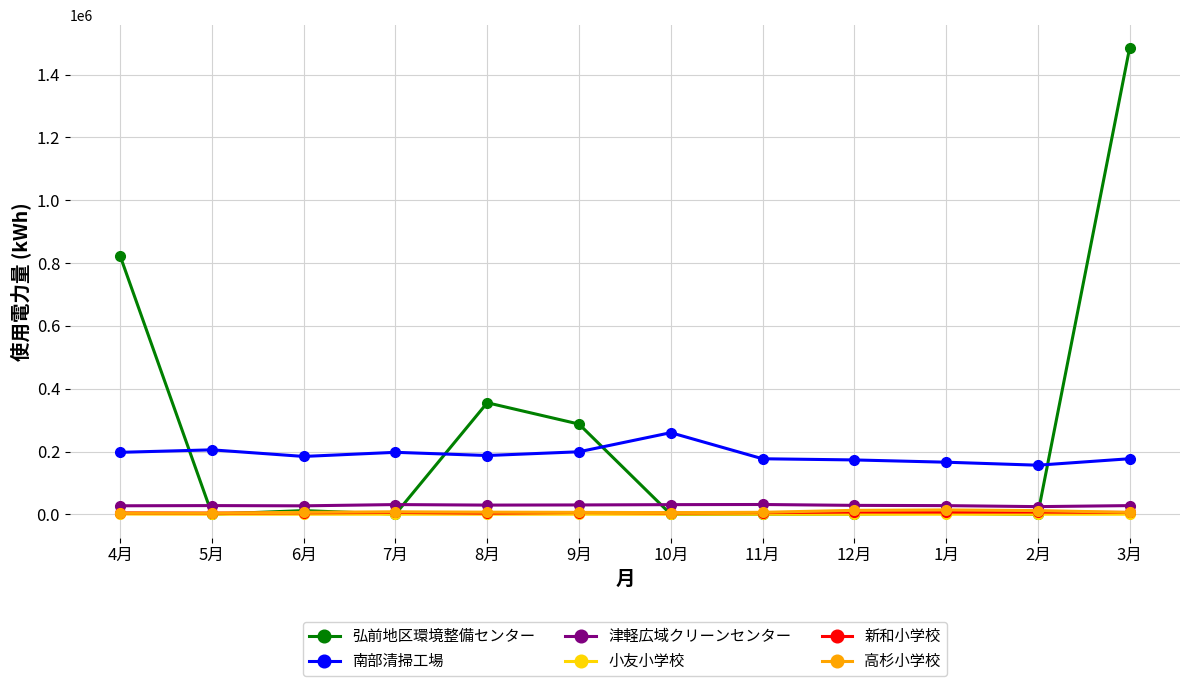

What is the total value across all series at 4月?

1056268